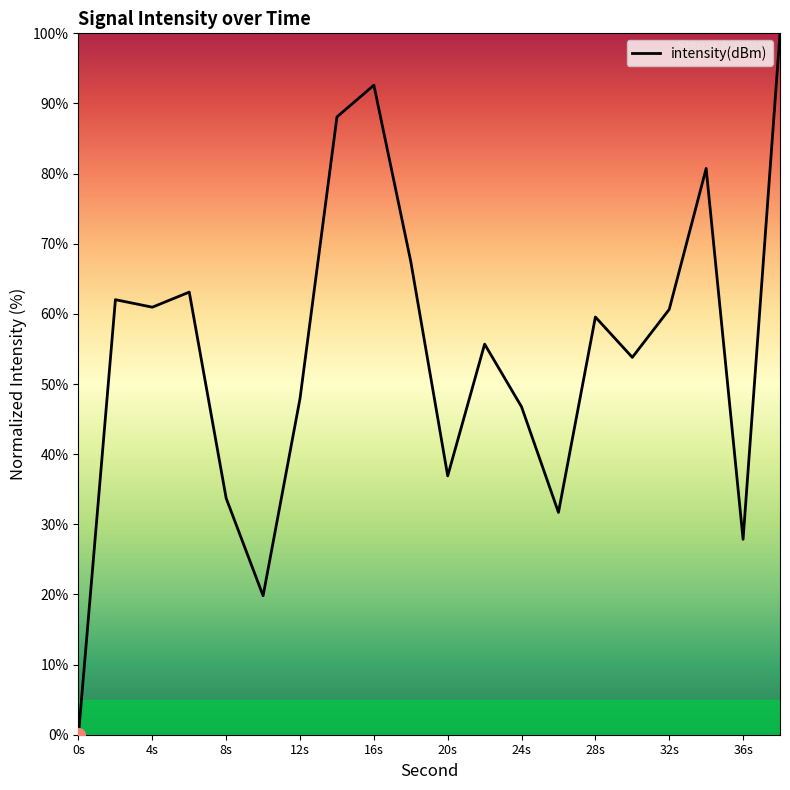

What is the maximum value shown in the chart?

100.0